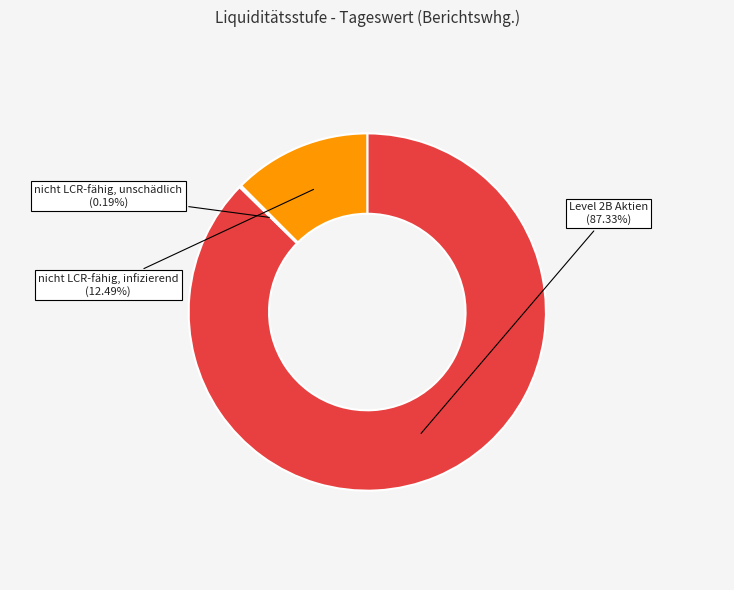

Which category has the biggest portion of the pie?

Level 2B Aktien